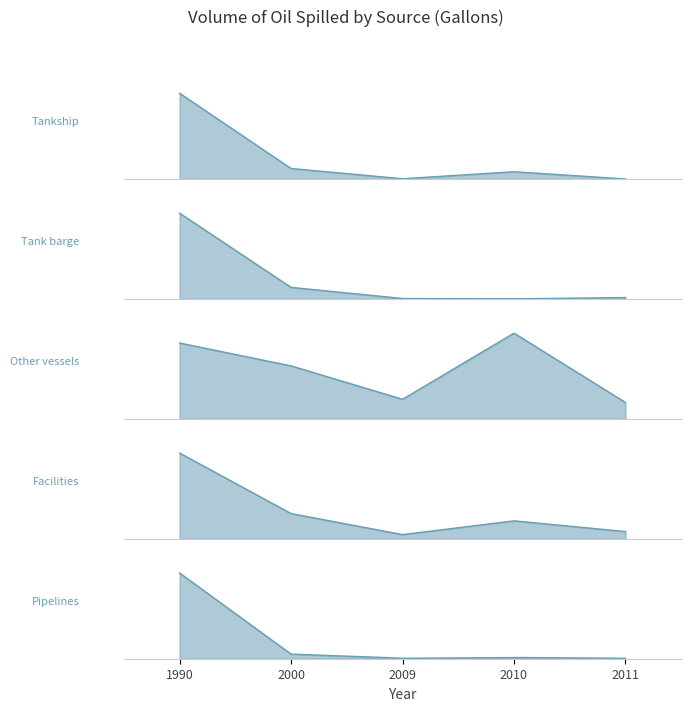

How many intersections are there between Tank barge and Pipelines?

2